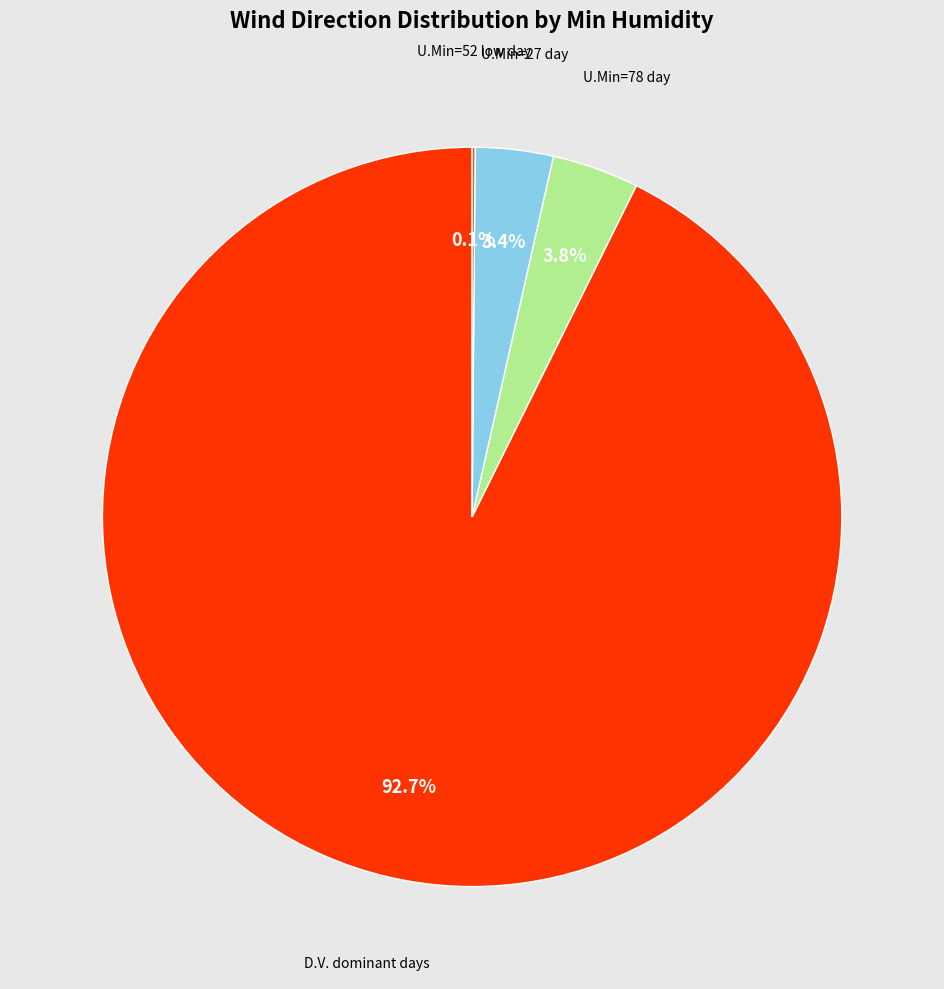

Is there any slice that represents more than half of the pie?

Yes